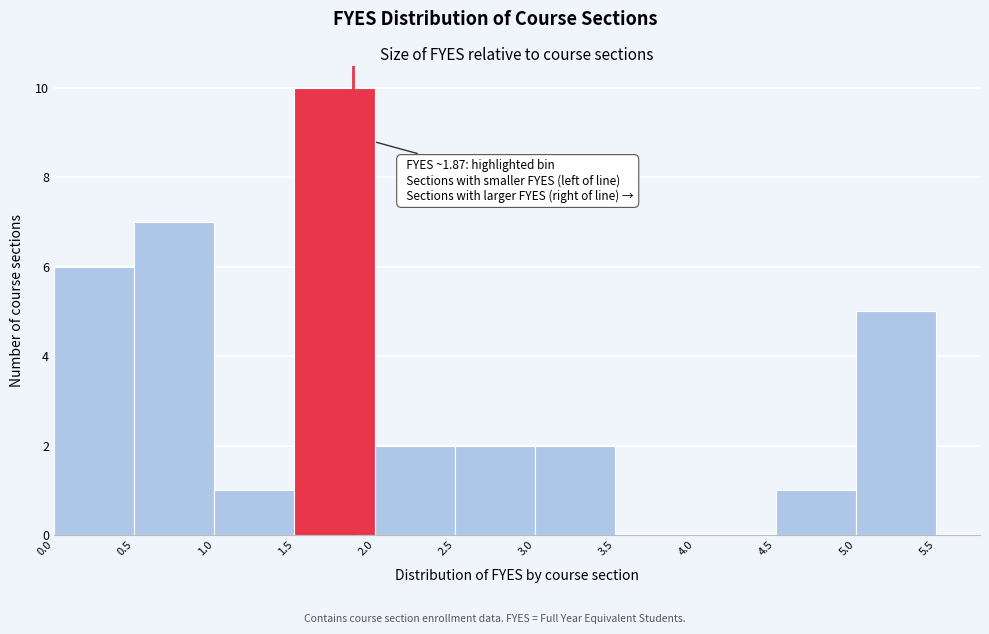

Over which range of the x-axis is the bar tallest?

1.5 to 2.0